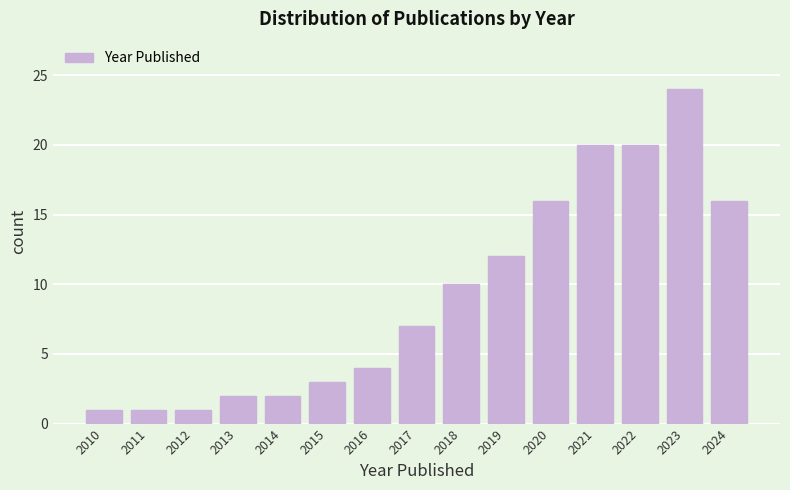

Reading left to right, transcribe all the data shown in this chart.

2010=1	2011=1	2012=1	2013=2	2014=2	2015=3	2016=4	2017=7	2018=10	2019=12	2020=16	2021=20	2022=20	2023=24	2024=16